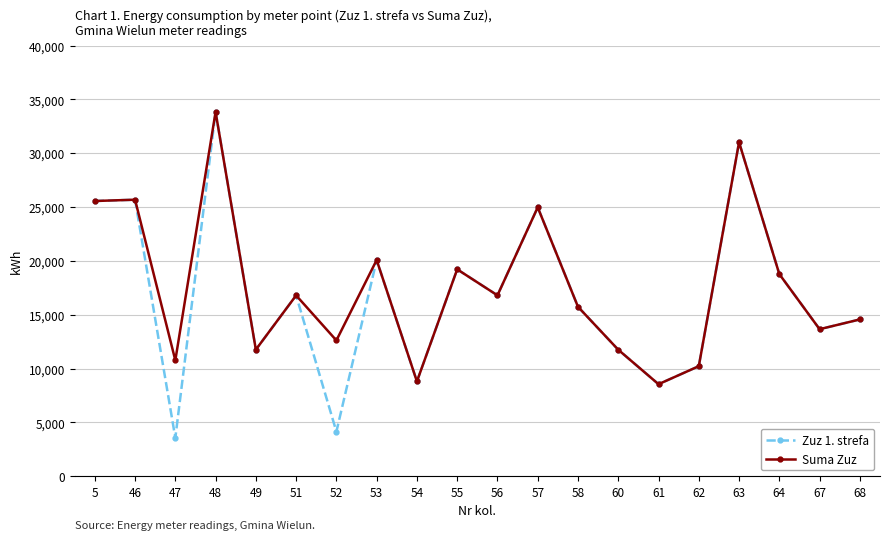

Rank the series at 52 from highest to lowest value.

Suma Zuz, Zuz 1. strefa